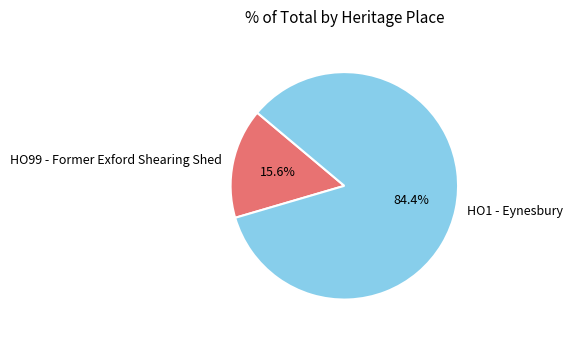

What is the smallest slice in the pie chart?

HO99 - Former Exford Shearing Shed